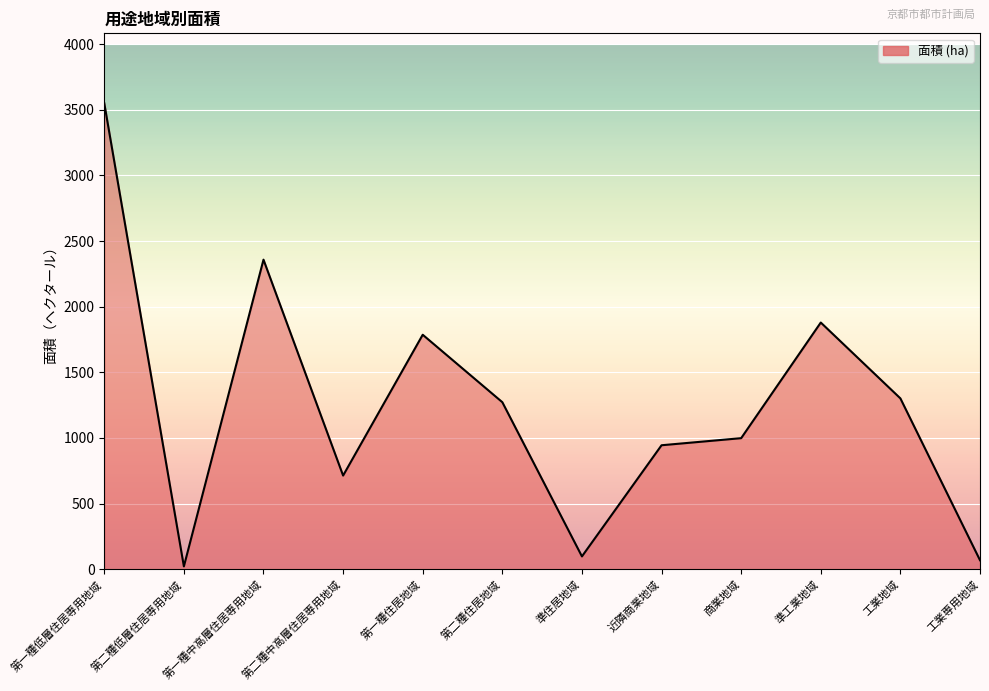

List the labels in order of value, smallest first.

第二種低層住居専用地域, 工業専用地域, 準住居地域, 第二種中高層住居専用地域, 近隣商業地域, 商業地域, 第二種住居地域, 工業地域, 第一種住居地域, 準工業地域, 第一種中高層住居専用地域, 第一種低層住居専用地域